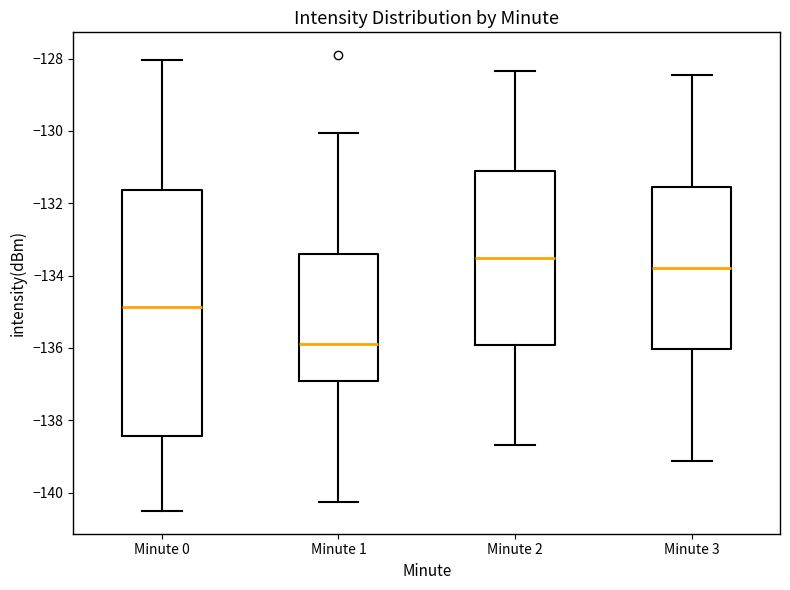

Comparing the boxes themselves (not the whiskers), which one is the tallest?

Minute 0